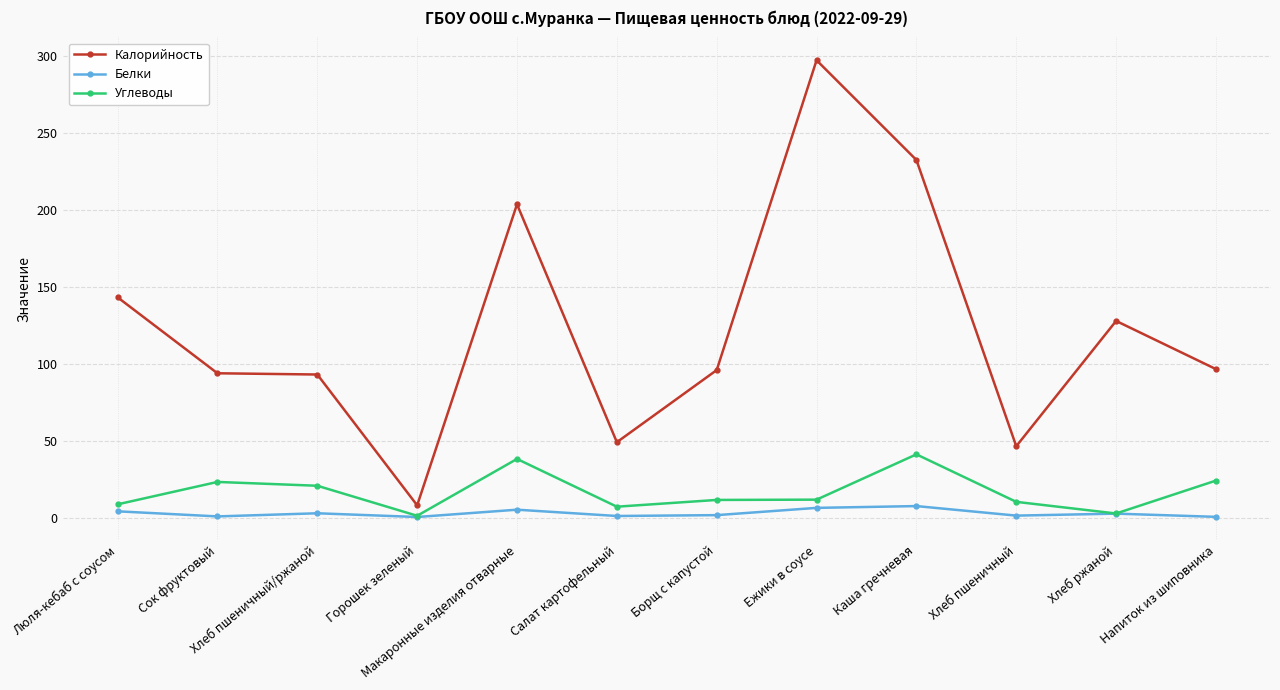

How many distinct data groups are displayed?

3